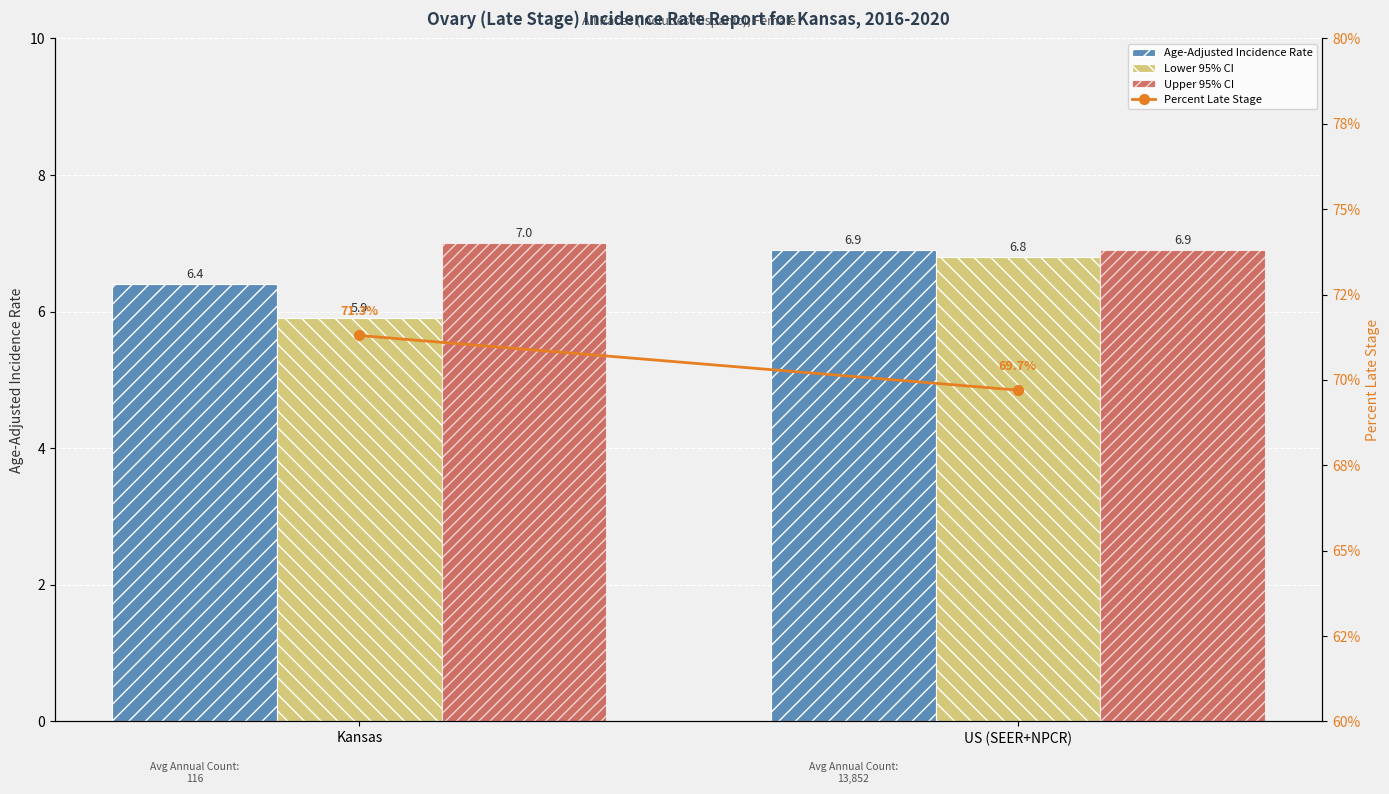

Which series changed the most between Kansas and US (SEER+NPCR)?

Percent Late Stage